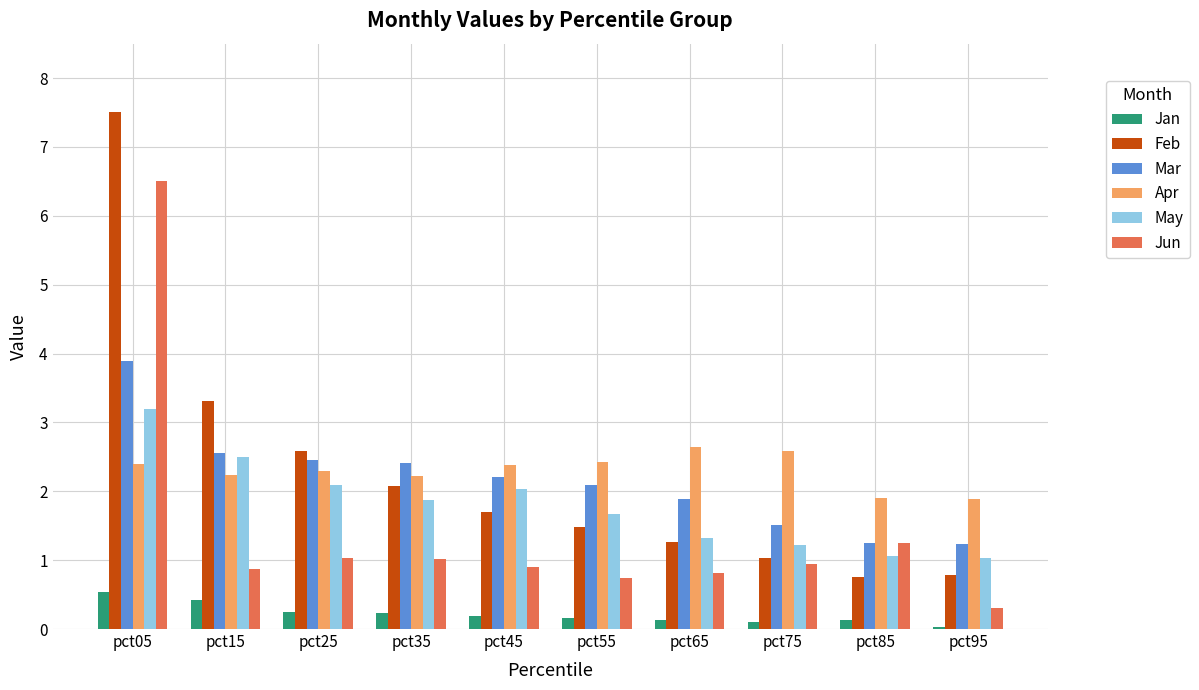

At how many categories does at least one series exceed 0?

10